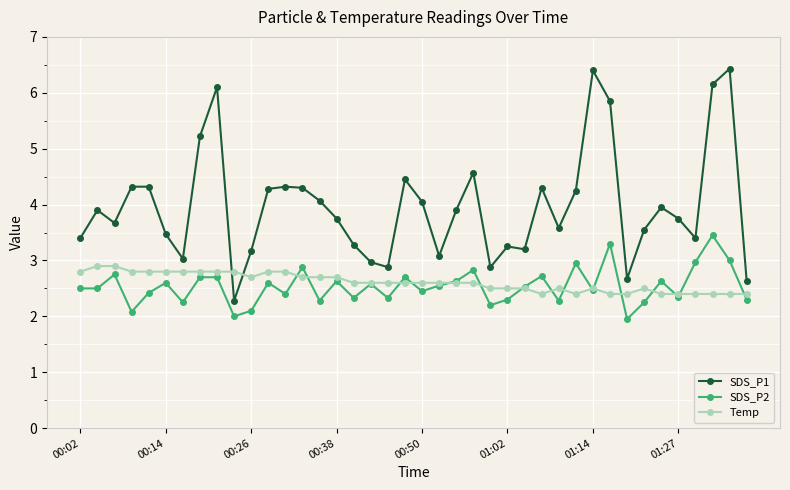

What is the value of the Temp point at the 23rd from the left?

2.6